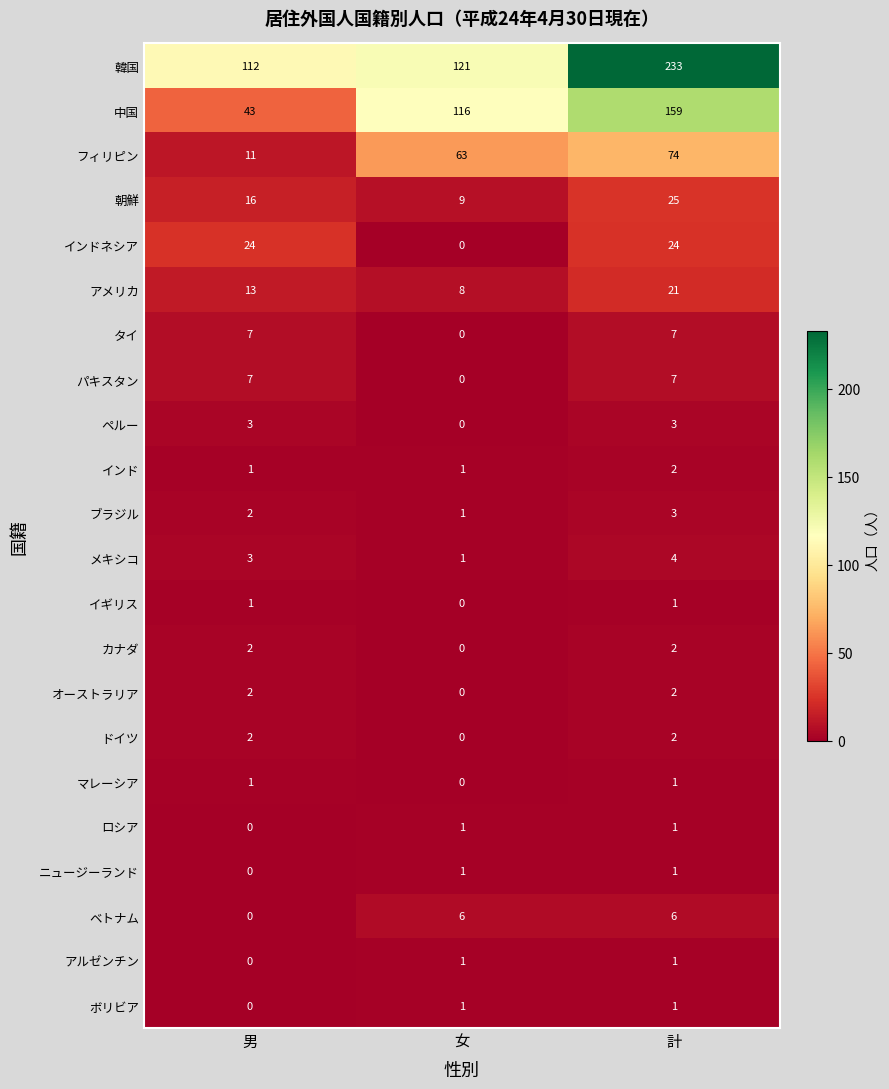

The value of ロシア at 女 is 1. True or false?

True